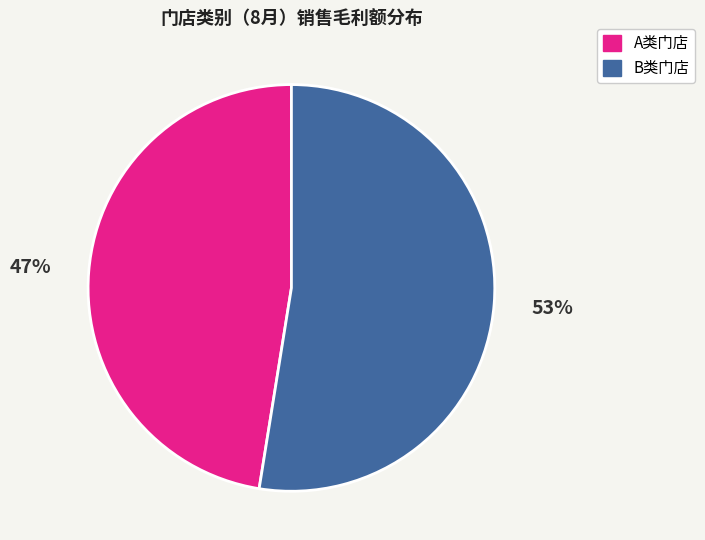

Is there a majority slice in this chart?

Yes